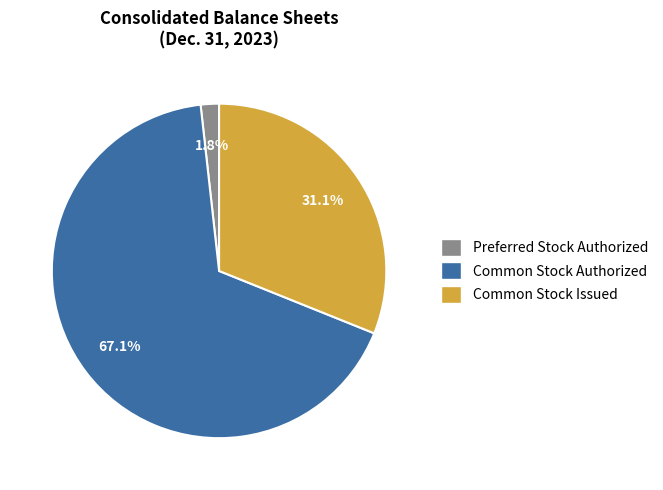

Count the number of slices in the pie.

3